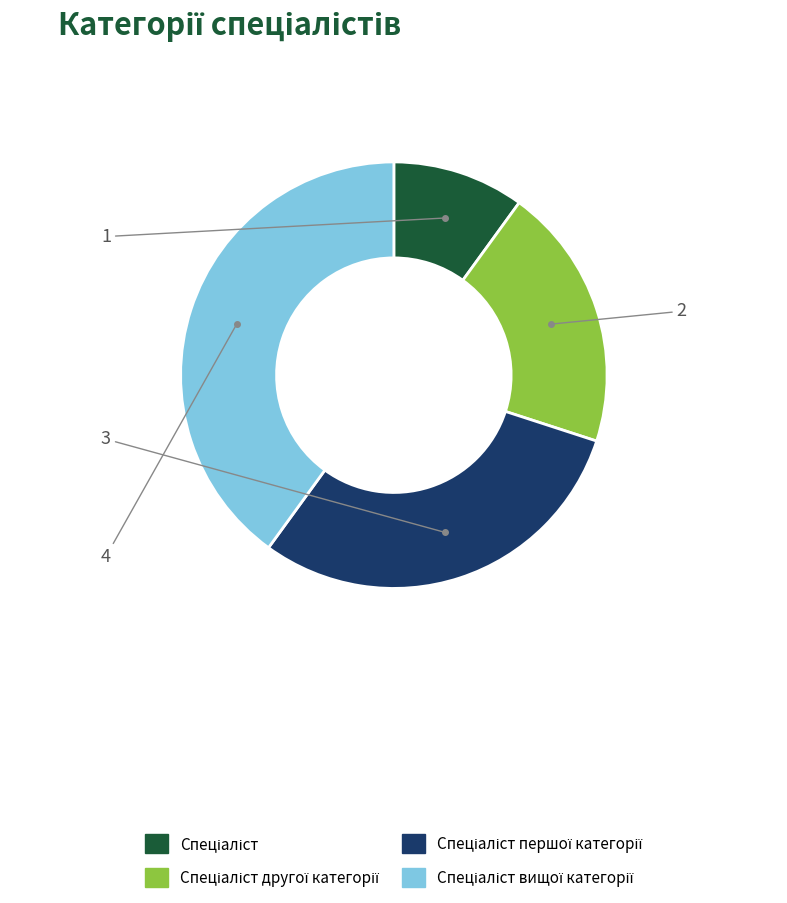

Does any single category account for the majority?

No